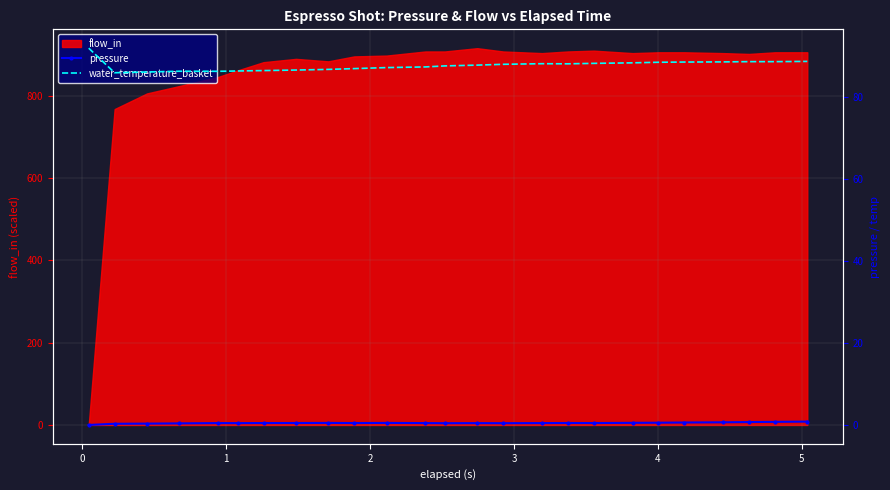

What is the maximum value for flow_in?

916.0